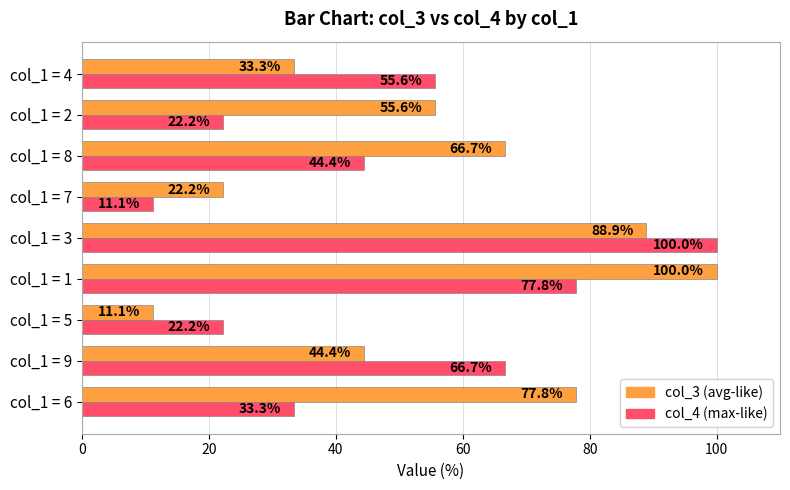

At which category is the sum across all series the highest?

col_1 = 3